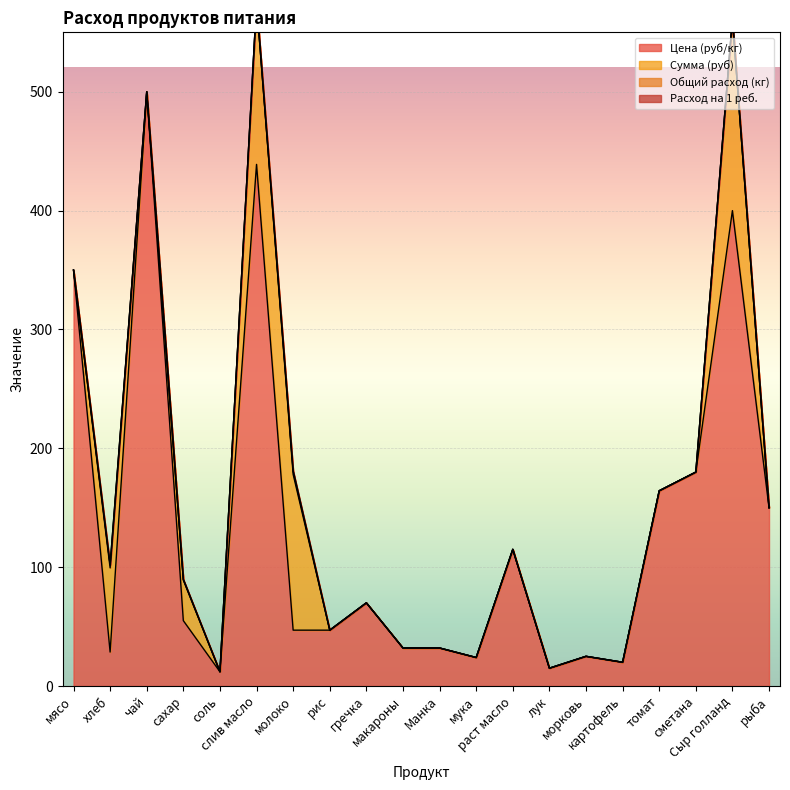

Which series changed the most between макароны and томат?

Цена (руб/кг)